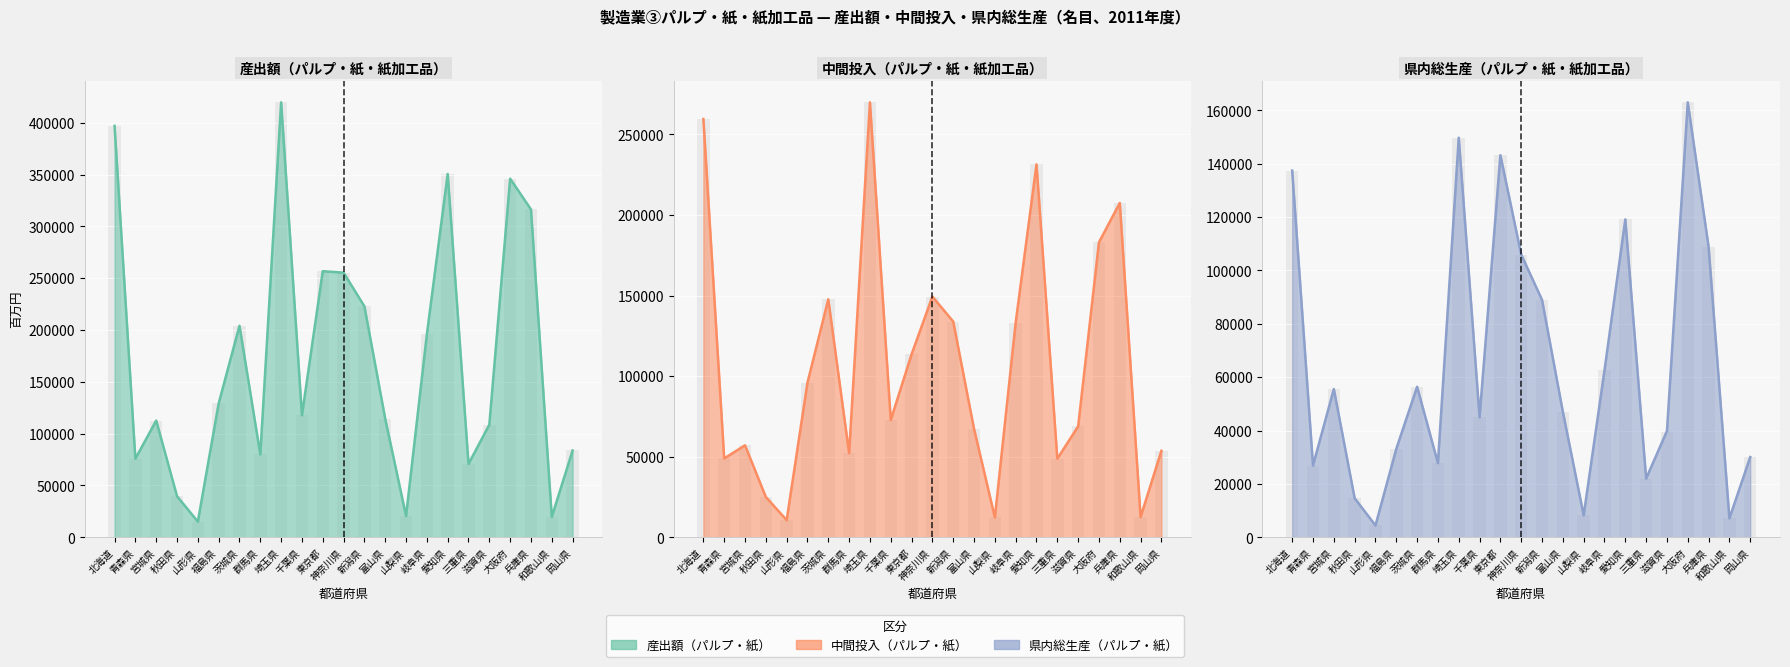

How many data points in 産出額（パルプ・紙） are above 117769?

11